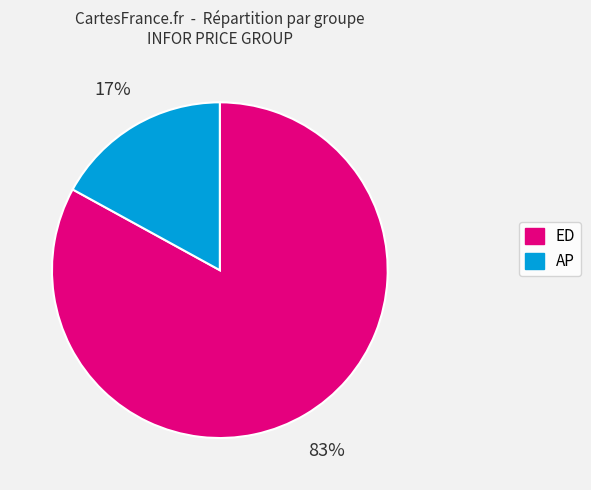

What is the smallest slice in the pie chart?

AP